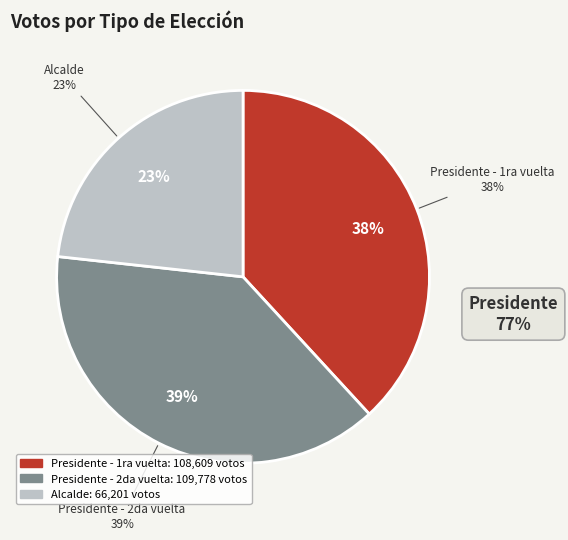

Count the number of slices in the pie.

3